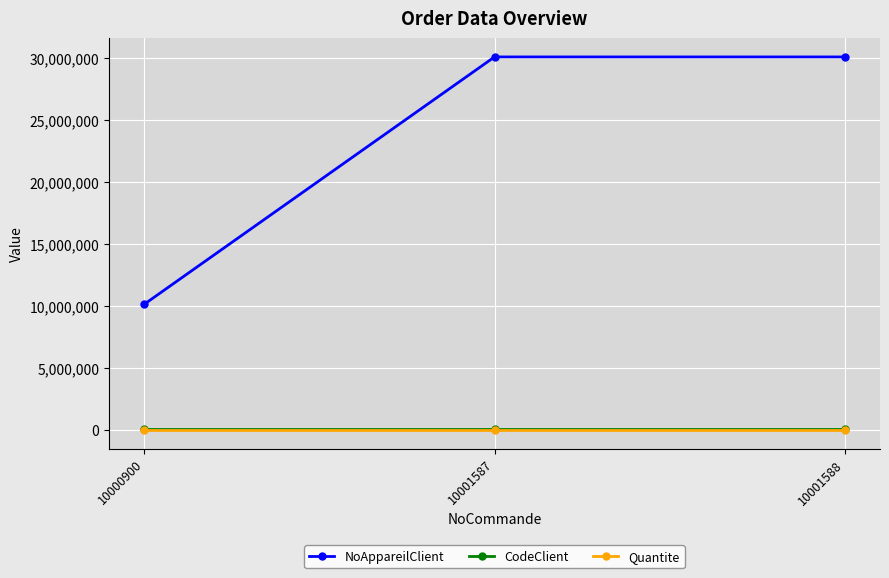

What are all the series names shown in the legend?

NoAppareilClient, CodeClient, Quantite